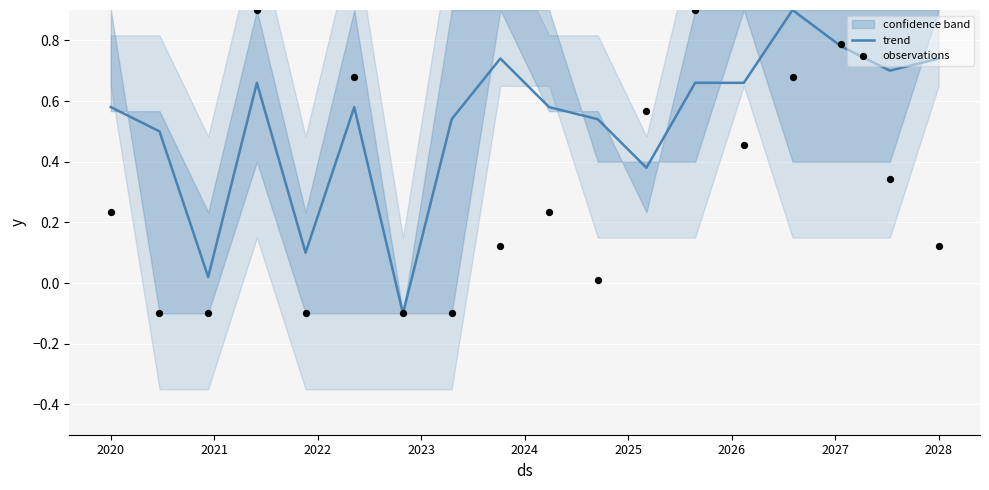

The value of trend at 2020 is 0.8. True or false?

False